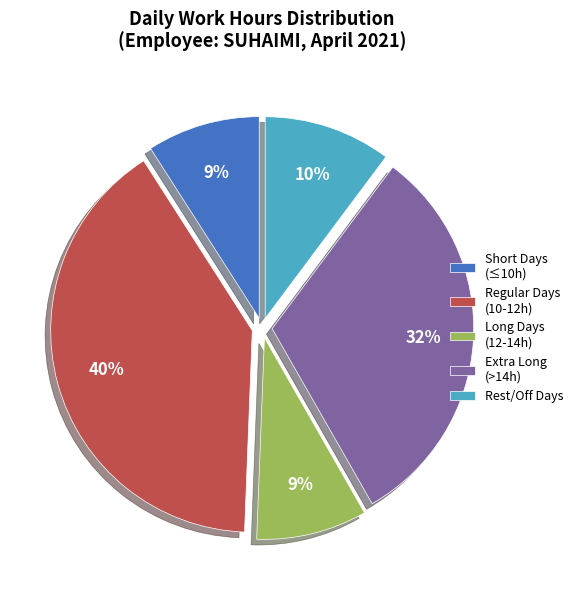

Does Rest/Off Days represent more than half of the total?

No